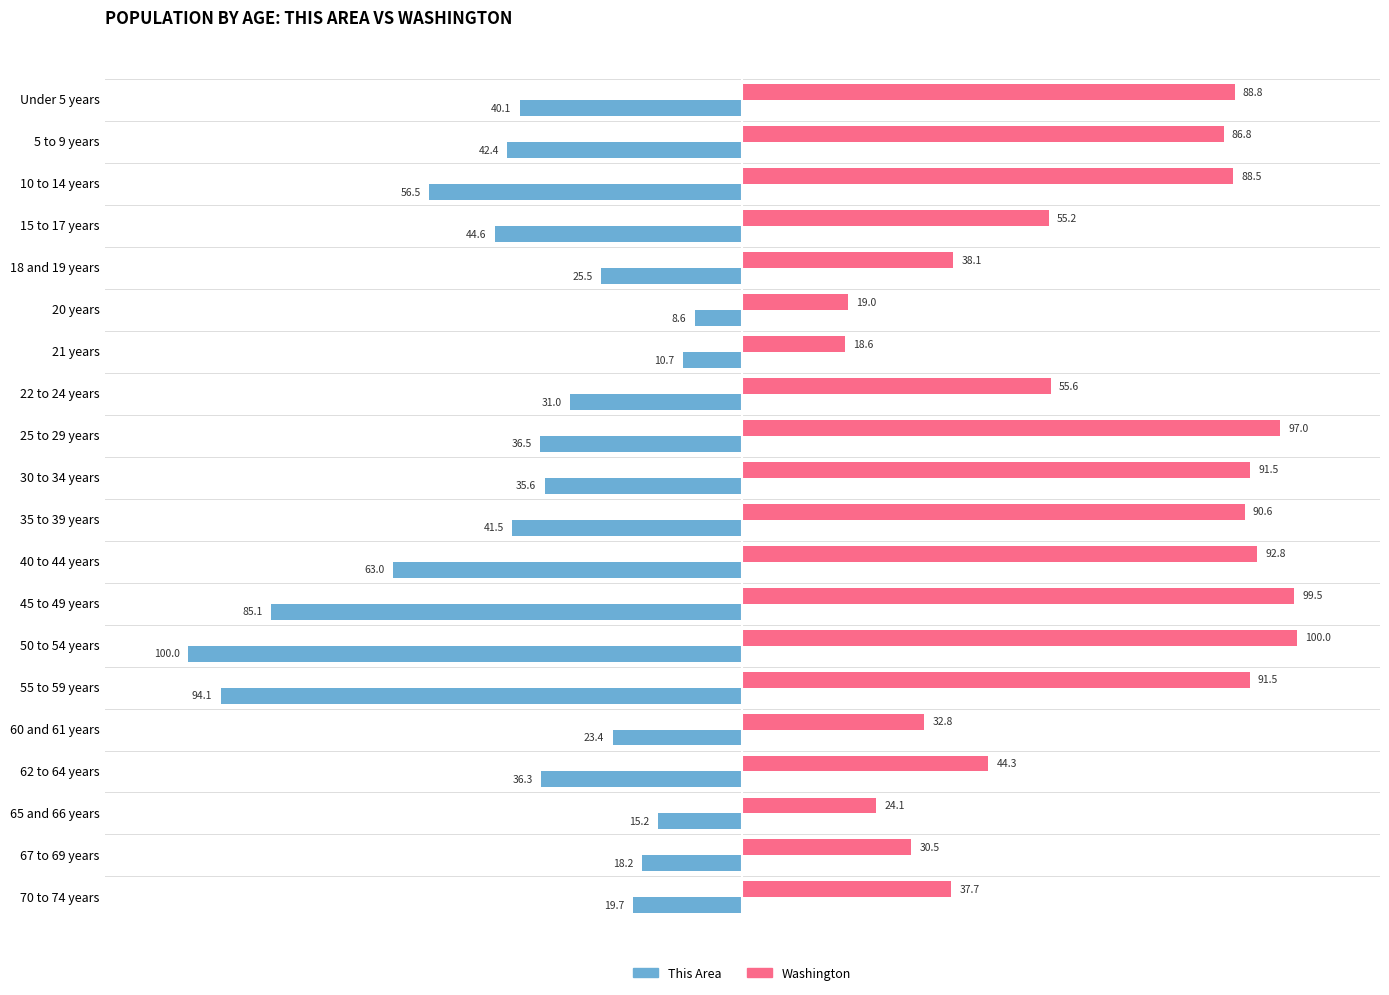

True or false: Washington has a value of 127.1 at 55 to 59 years.

False